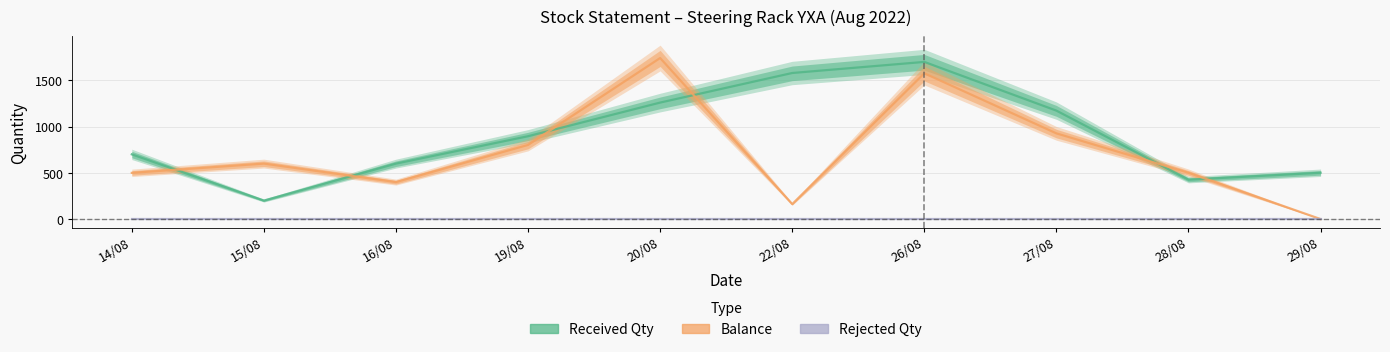

What is the difference between the Balance values at 20/08 and 29/08?

1742